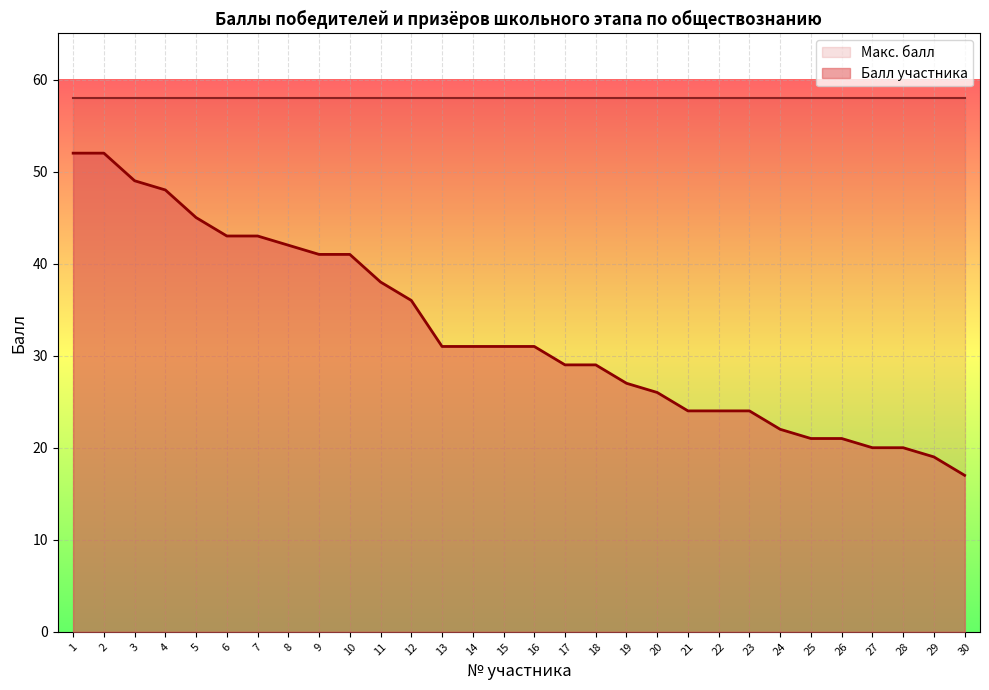

Between 21 and 20, which is larger?

20